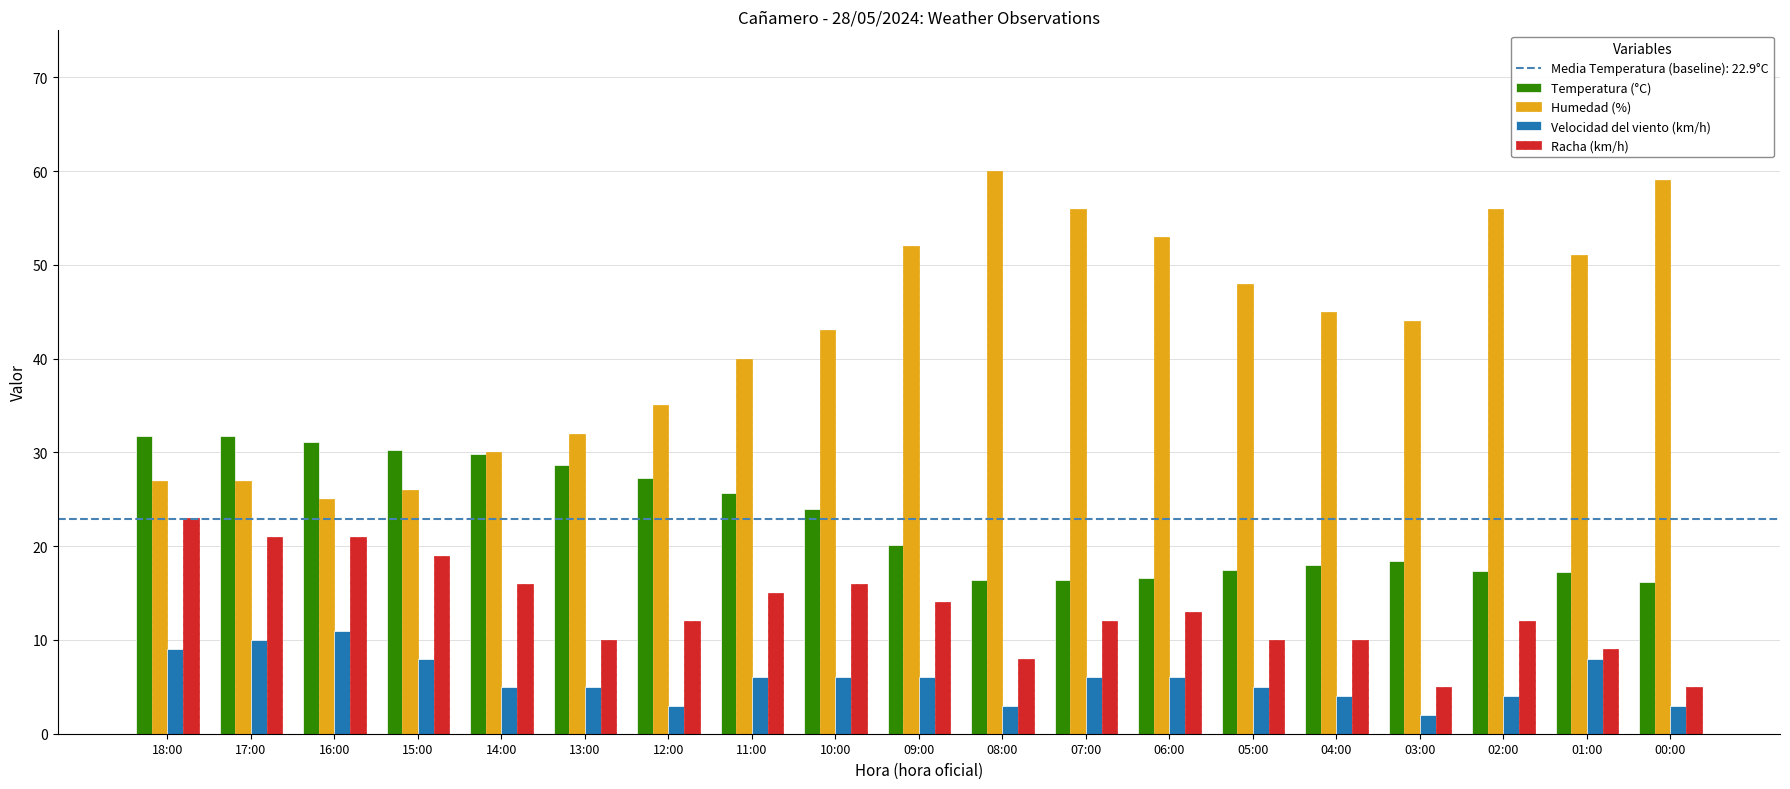

Which category has the lowest value in the Velocidad del viento (km/h) series?

03:00